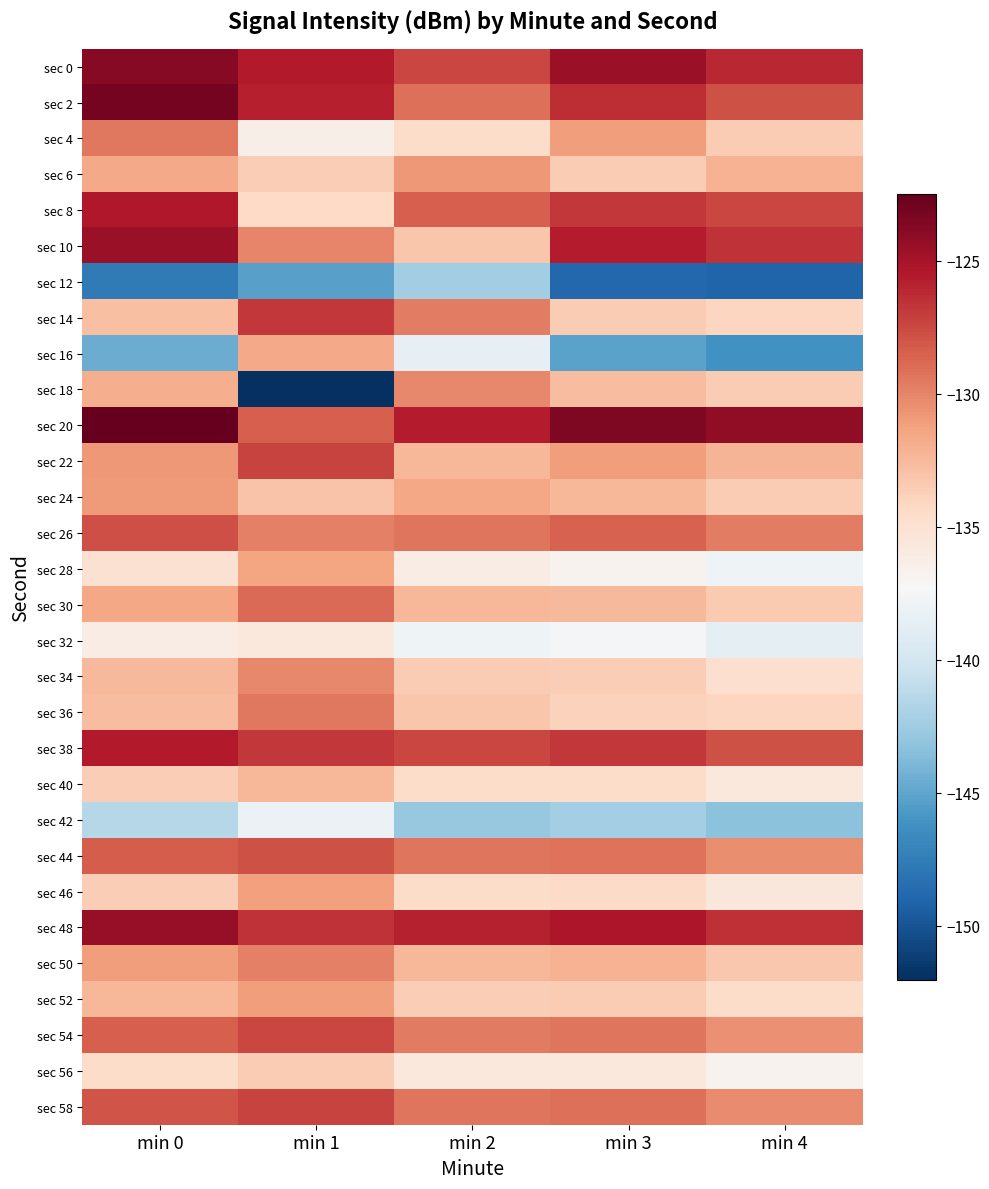

Reading left to right, transcribe all the data shown in this chart.

sec 0: min 0=-123.8	min 1=-125.6	min 2=-127.3	min 3=-124.6	min 4=-126.1
sec 2: min 0=-123.1	min 1=-125.8	min 2=-129.1	min 3=-126.3	min 4=-127.9
sec 4: min 0=-129.5	min 1=-136.4	min 2=-134.6	min 3=-131.1	min 4=-133.4
sec 6: min 0=-131.6	min 1=-133.6	min 2=-130.9	min 3=-133.4	min 4=-132.1
sec 8: min 0=-125.4	min 1=-134.3	min 2=-128.4	min 3=-126.8	min 4=-127.3
sec 10: min 0=-124.5	min 1=-130.0	min 2=-133.1	min 3=-125.7	min 4=-126.6
sec 12: min 0=-147.7	min 1=-145.3	min 2=-142.3	min 3=-148.9	min 4=-149.1
sec 14: min 0=-132.8	min 1=-126.8	min 2=-129.7	min 3=-133.4	min 4=-134.1
sec 16: min 0=-144.6	min 1=-131.7	min 2=-138.4	min 3=-145.1	min 4=-146.2
sec 18: min 0=-131.8	min 1=-152.0	min 2=-130.1	min 3=-132.7	min 4=-133.4
sec 20: min 0=-122.5	min 1=-128.4	min 2=-125.7	min 3=-123.5	min 4=-124.1
sec 22: min 0=-130.9	min 1=-127.3	min 2=-132.3	min 3=-131.1	min 4=-132.2
sec 24: min 0=-131.0	min 1=-133.1	min 2=-131.6	min 3=-132.3	min 4=-133.4
sec 26: min 0=-127.7	min 1=-129.9	min 2=-129.3	min 3=-128.6	min 4=-129.7
sec 28: min 0=-135.0	min 1=-131.4	min 2=-136.1	min 3=-136.8	min 4=-137.9
sec 30: min 0=-131.5	min 1=-128.9	min 2=-132.3	min 3=-132.4	min 4=-133.3
sec 32: min 0=-136.2	min 1=-135.7	min 2=-137.9	min 3=-137.6	min 4=-138.7
sec 34: min 0=-132.5	min 1=-130.1	min 2=-133.4	min 3=-133.7	min 4=-134.8
sec 36: min 0=-132.7	min 1=-129.4	min 2=-133.1	min 3=-133.9	min 4=-134.1
sec 38: min 0=-125.5	min 1=-126.8	min 2=-127.3	min 3=-126.8	min 4=-127.9
sec 40: min 0=-133.6	min 1=-132.3	min 2=-134.6	min 3=-134.6	min 4=-135.7
sec 42: min 0=-141.5	min 1=-138.1	min 2=-142.9	min 3=-142.2	min 4=-143.3
sec 44: min 0=-128.4	min 1=-127.9	min 2=-129.3	min 3=-129.2	min 4=-130.3
sec 46: min 0=-133.6	min 1=-131.2	min 2=-134.6	min 3=-134.4	min 4=-135.6
sec 48: min 0=-124.4	min 1=-126.5	min 2=-125.9	min 3=-125.3	min 4=-126.5
sec 50: min 0=-131.1	min 1=-129.9	min 2=-132.3	min 3=-132.1	min 4=-133.2
sec 52: min 0=-132.4	min 1=-131.1	min 2=-133.7	min 3=-133.4	min 4=-134.6
sec 54: min 0=-128.5	min 1=-127.3	min 2=-129.6	min 3=-129.3	min 4=-130.4
sec 56: min 0=-134.5	min 1=-133.4	min 2=-135.7	min 3=-135.7	min 4=-136.8
sec 58: min 0=-128.0	min 1=-127.2	min 2=-129.3	min 3=-129.1	min 4=-130.2